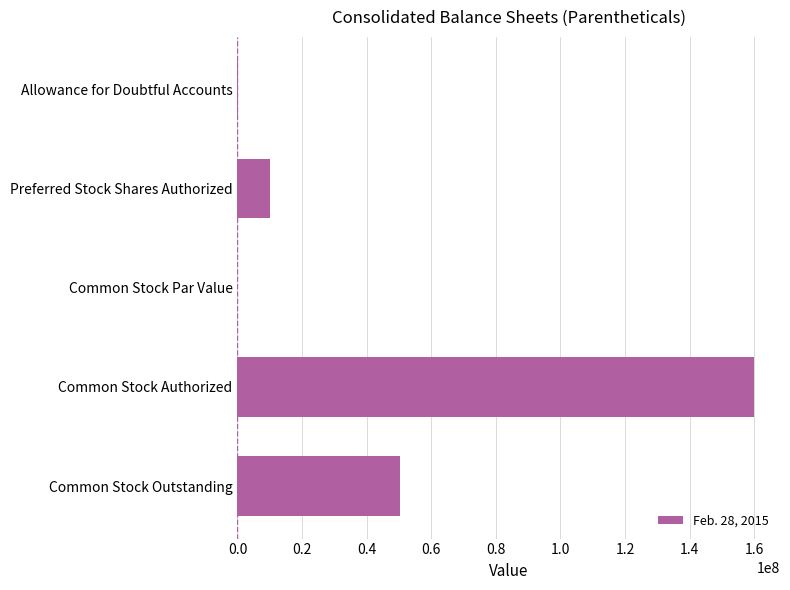

The value at Common Stock Outstanding is 17790766. True or false?

False